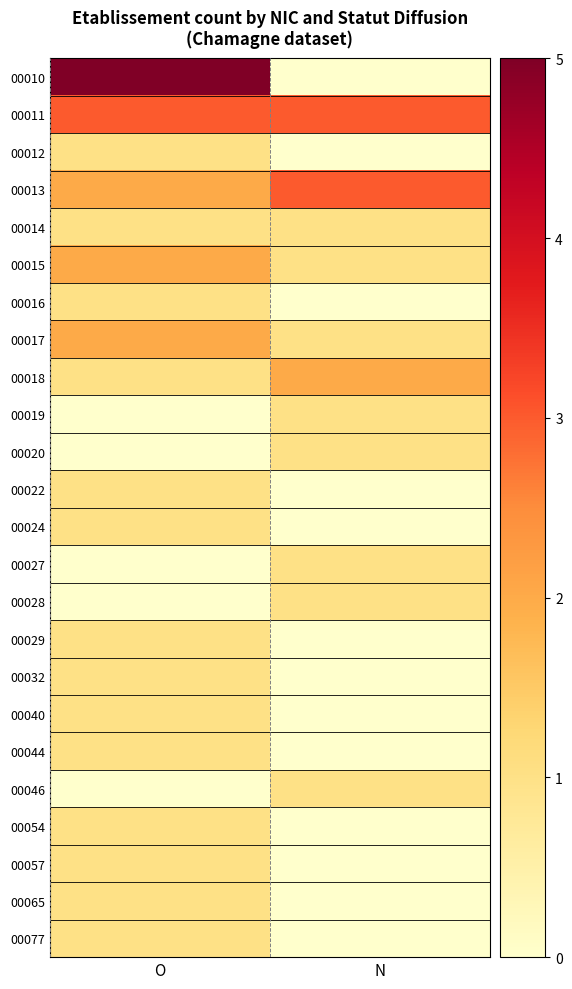

Which series has the largest total across all categories?

00011